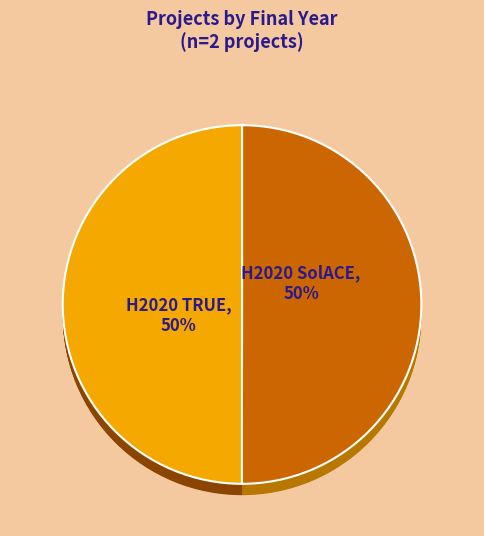

How many segments does this pie chart have?

2